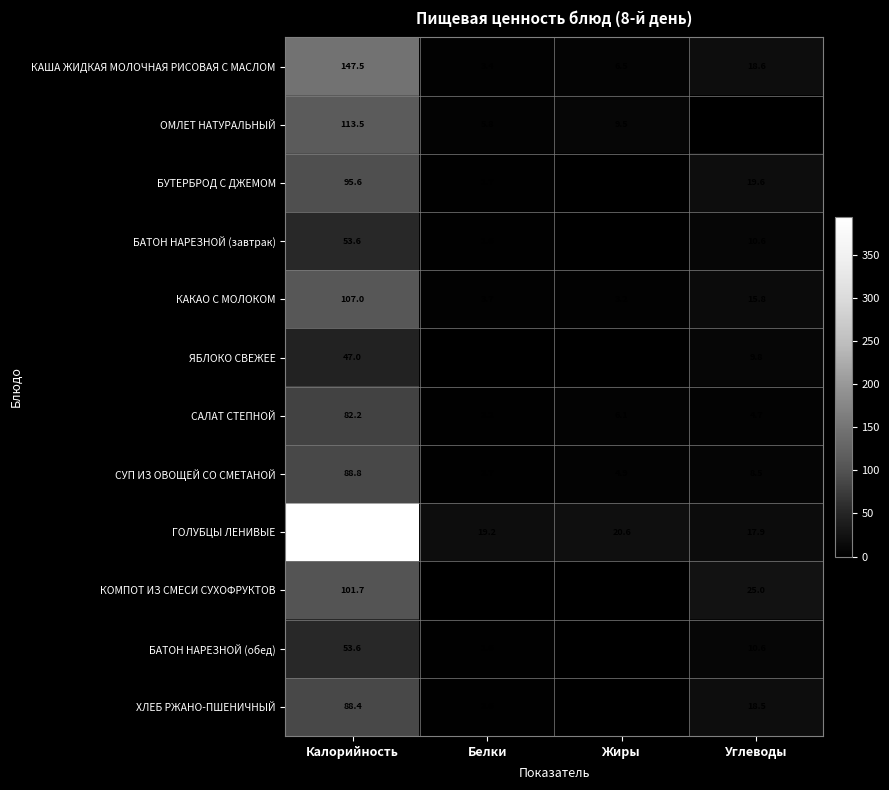

At how many categories does at least one series exceed 221?

1